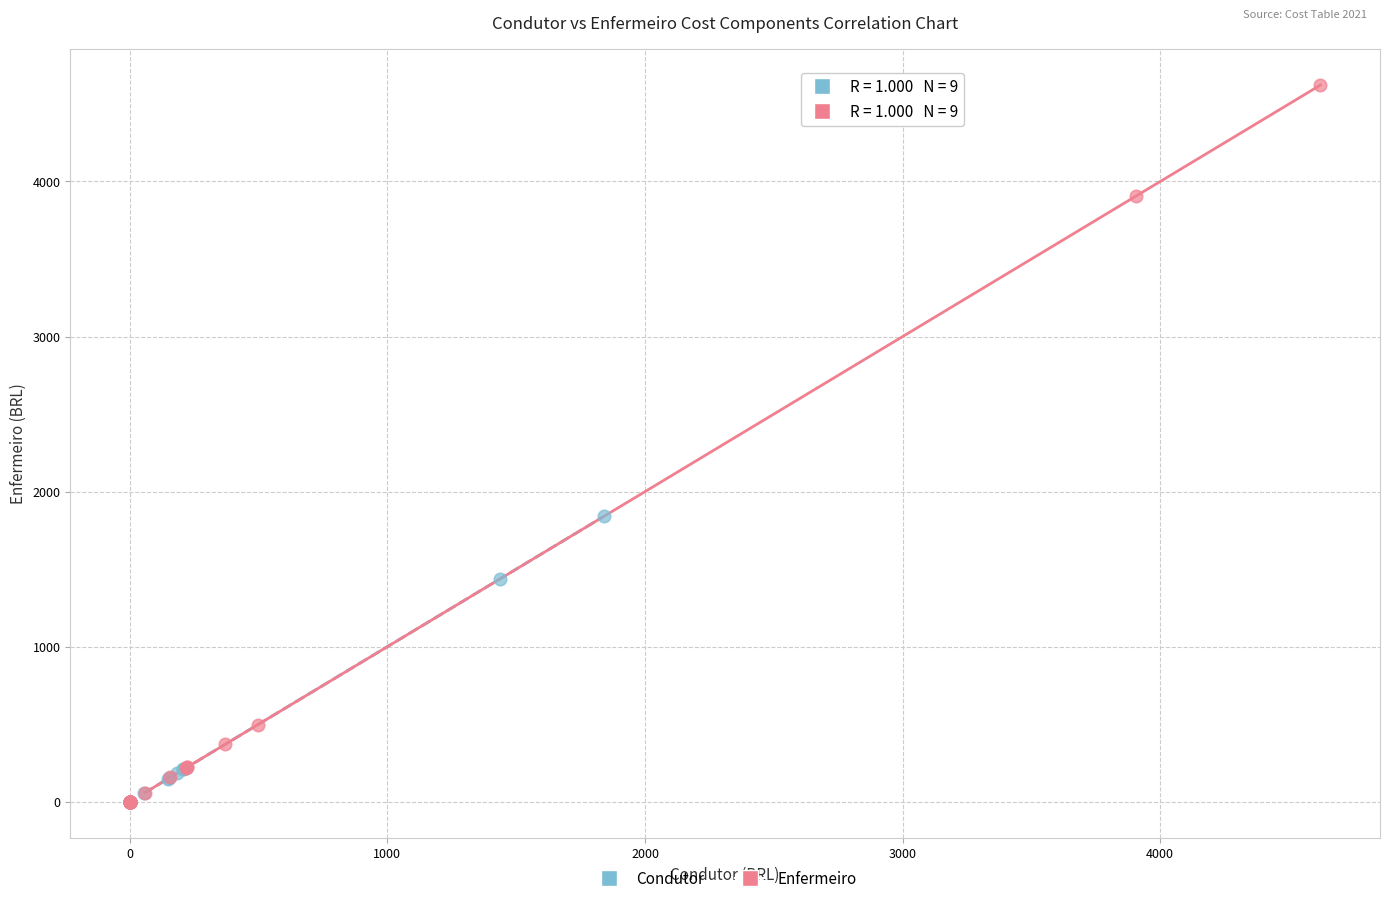

Which series contains the highest Y value?

Enfermeiro